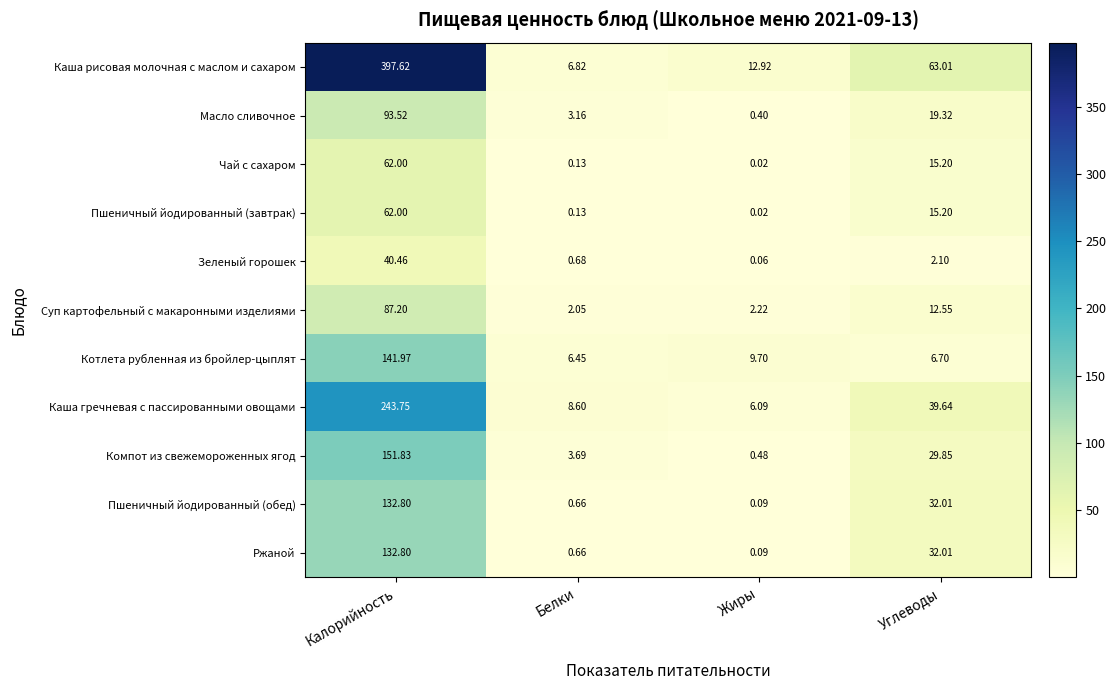

How many values in the Каша гречневая с пассированными овощами series exceed 39?

2